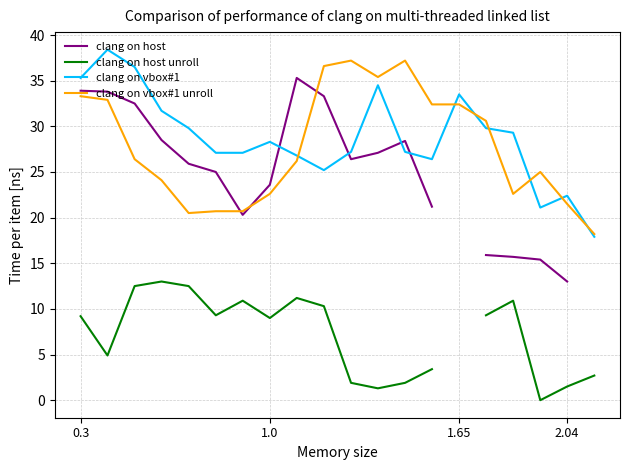

The clang on vbox#1 series shows 28.3 at 1.0. True or false?

True